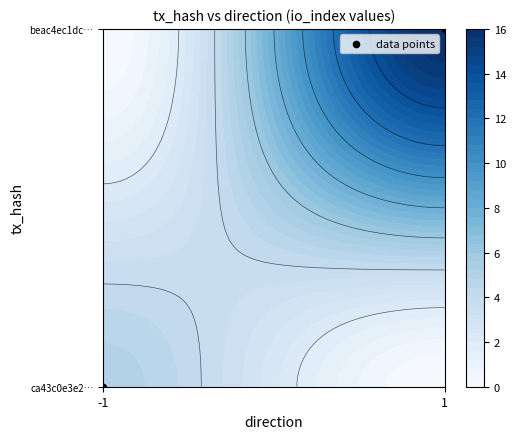

Rank the categories by value from highest to lowest.

1, -1